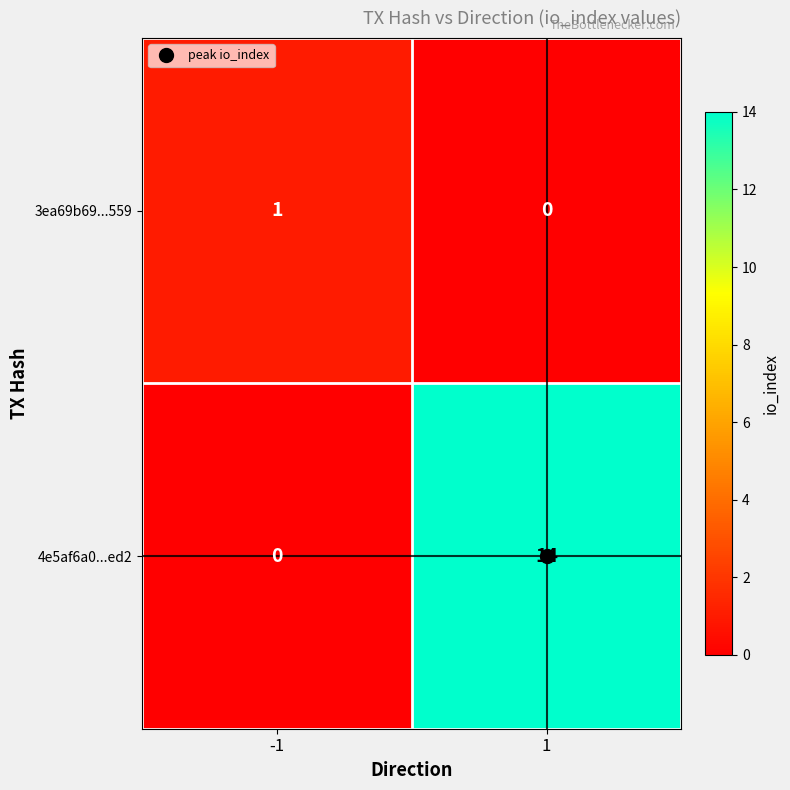

The 3ea69b69...559 series shows 0 at -1. True or false?

False